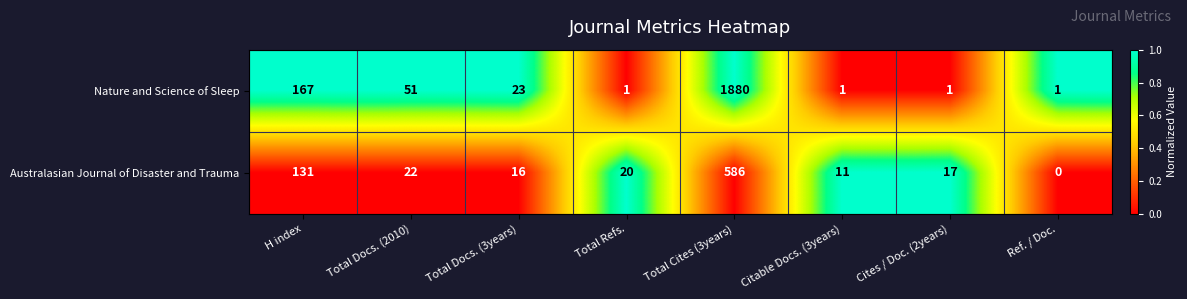

At H index, list the series in order from largest to smallest.

Nature and Science of Sleep, Australasian Journal of Disaster and Trauma